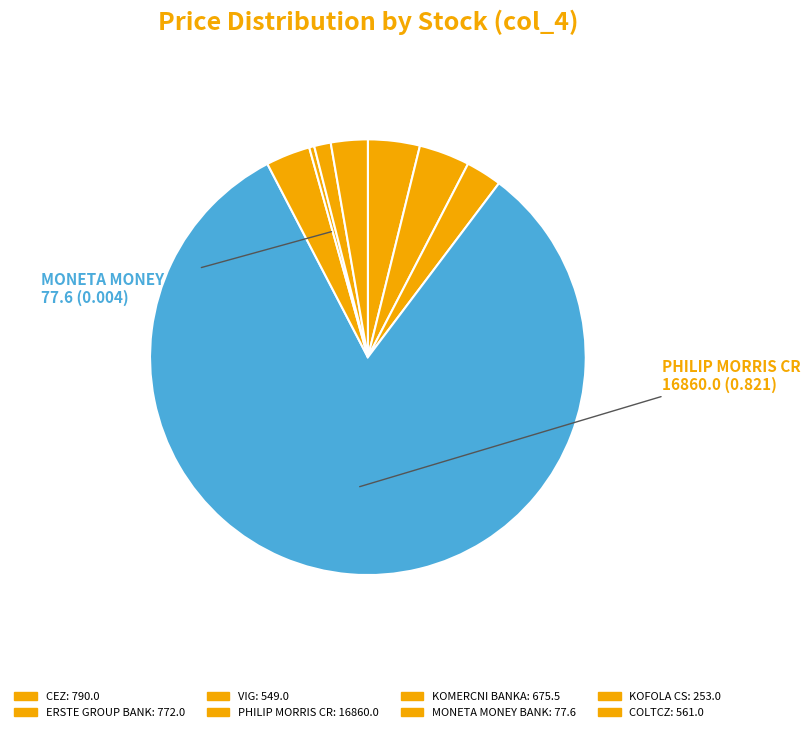

To the nearest percent, what is the difference between the largest and smallest slice percentages?

82%